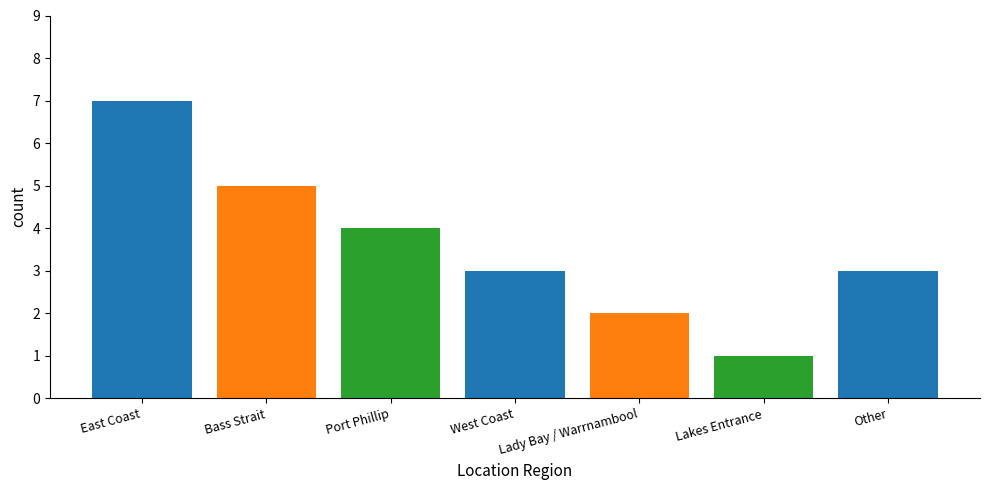

The value at Port Phillip is 5. True or false?

False